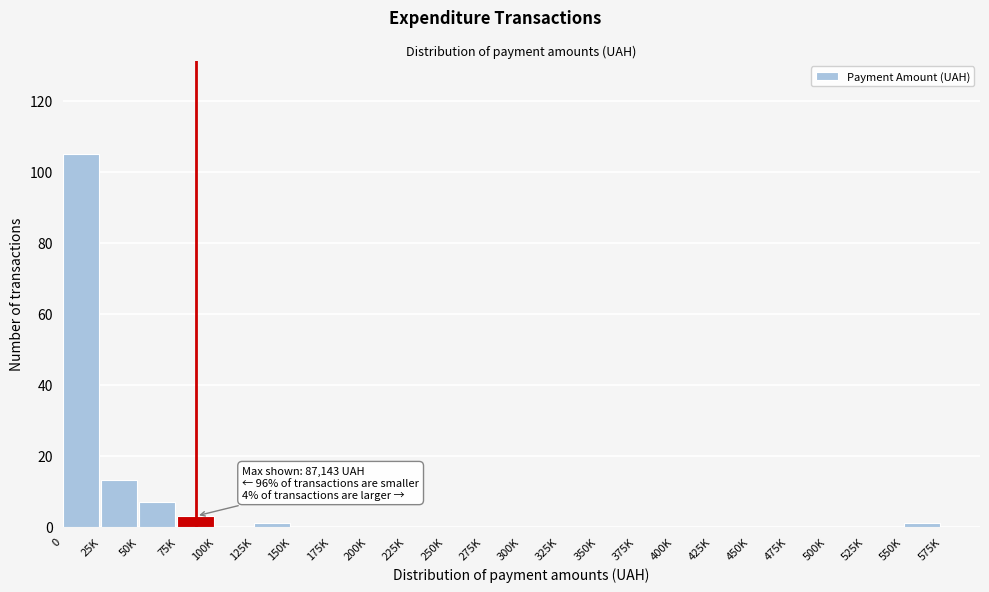

Reading left to right, list all the values displayed in this chart.

0=105	25K=13	50K=7	75K=3	100K=0	125K=1	150K=0	175K=0	200K=0	225K=0	250K=0	275K=0	300K=0	325K=0	350K=0	375K=0	400K=0	425K=0	450K=0	475K=0	500K=0	525K=0	550K=1	575K=0